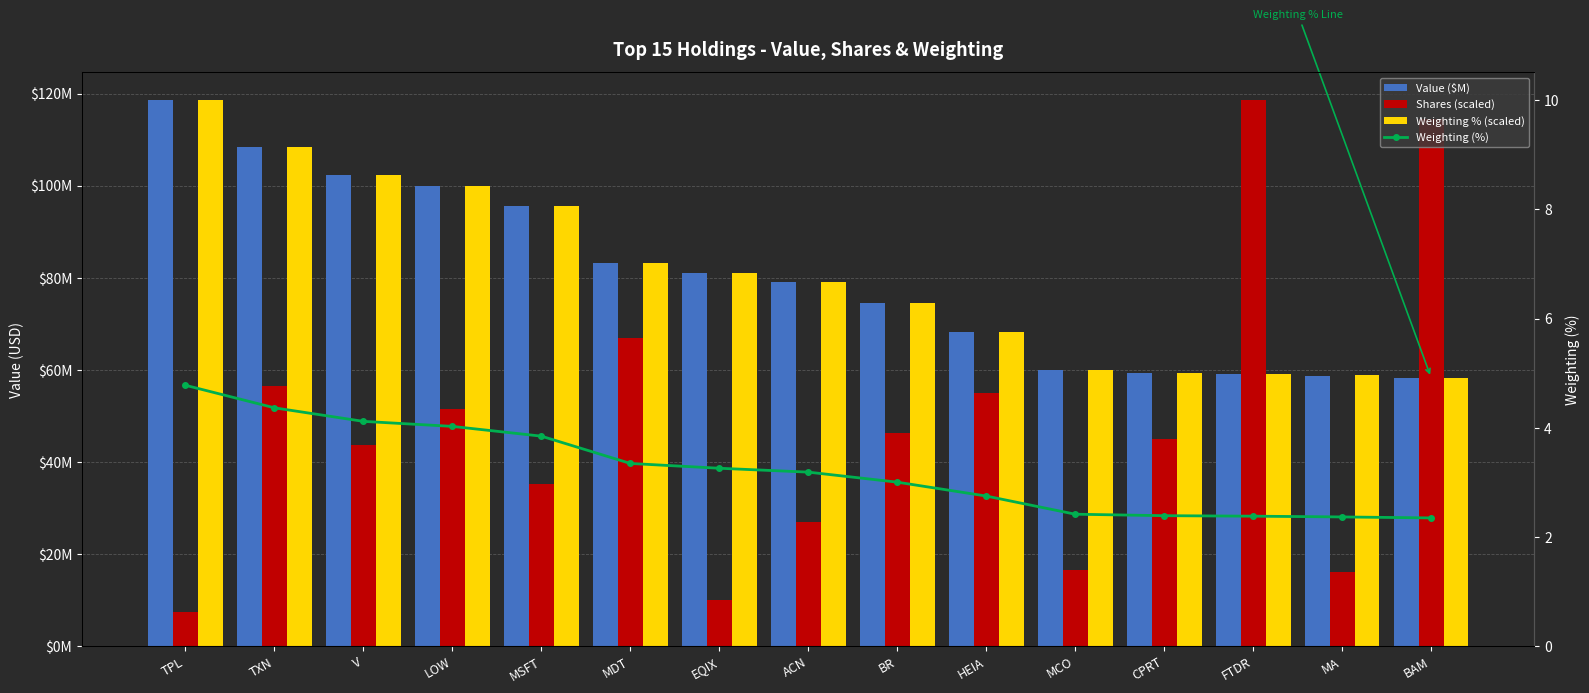

Is the value of Value ($M) at FTDR greater than the value of Weighting (%) at MDT?

Yes